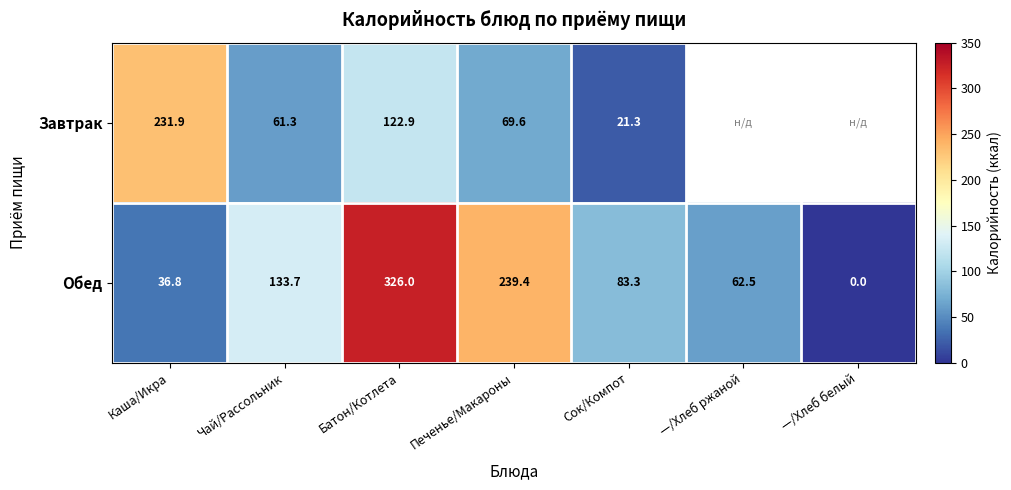

What is the average value of the Обед series?

126.0